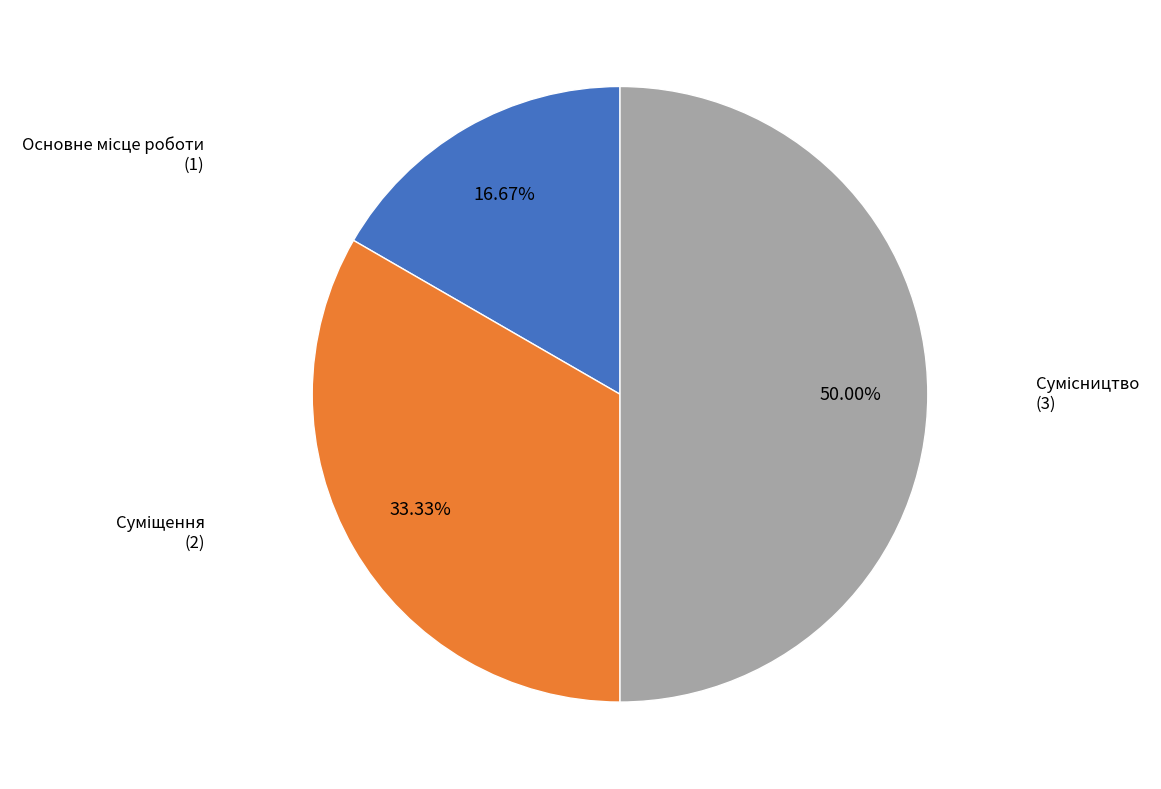

How many slices are in this pie chart?

3